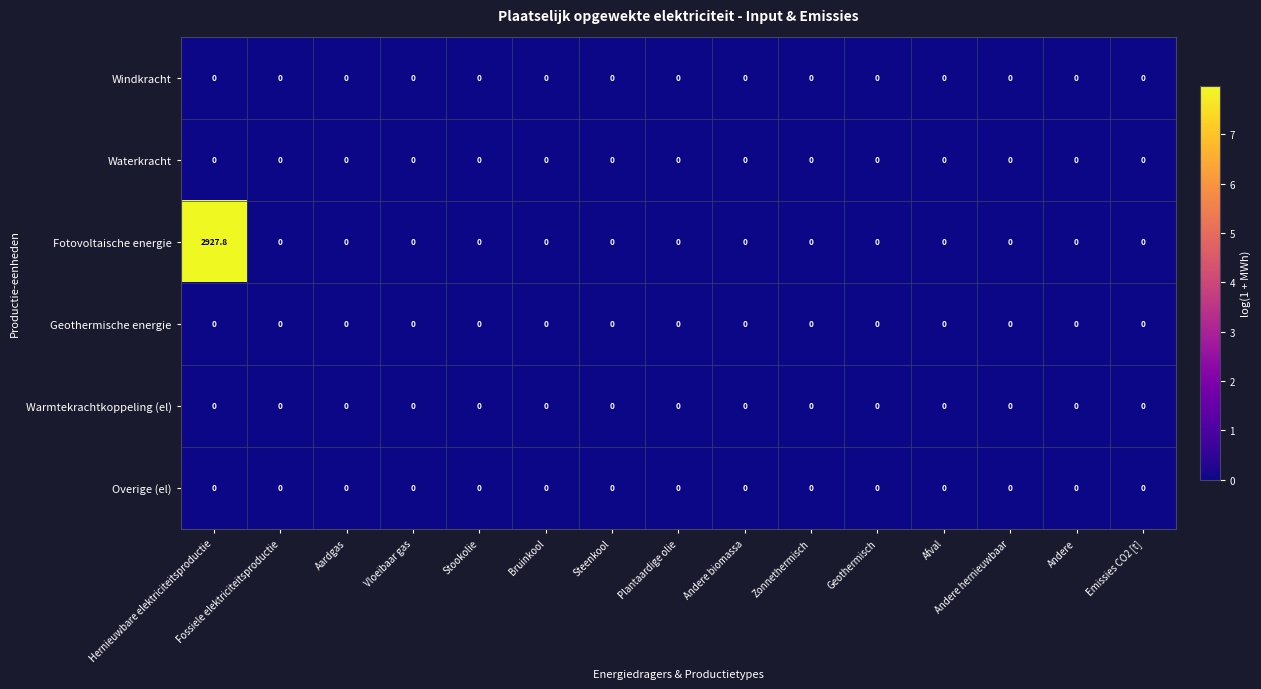

Which series has the largest total across all categories?

Fotovoltaische energie